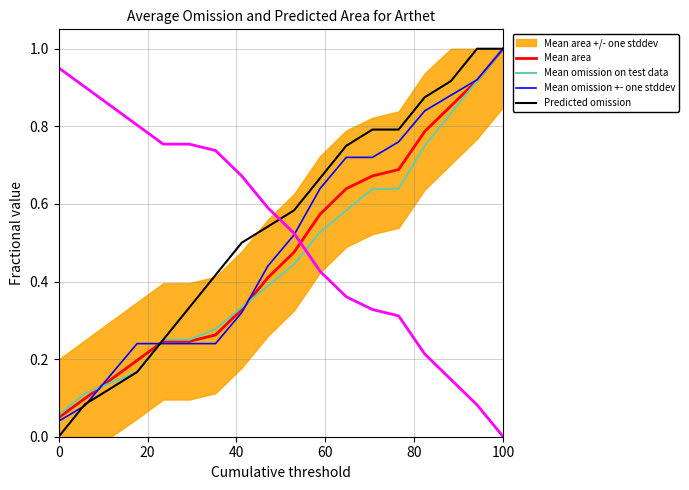

What is the maximum value for Mean omission on test data?

1.0